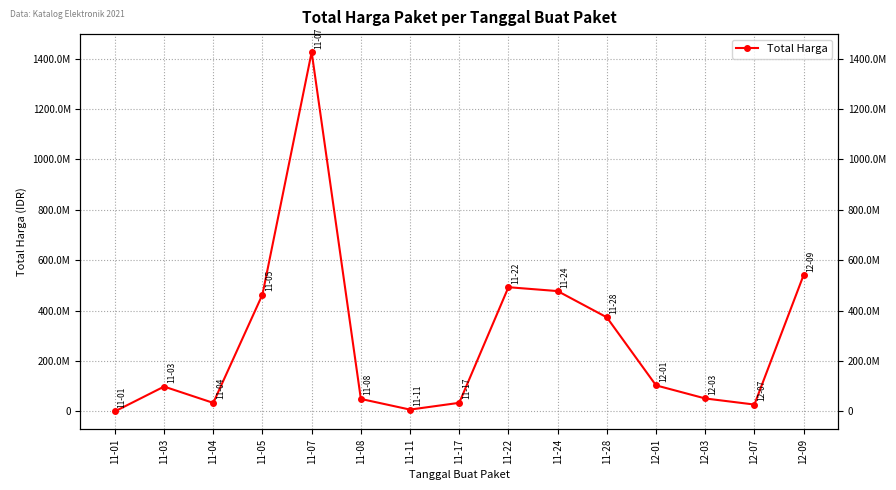

Reading left to right, extract all data points from this chart.

333600	98772570	34000000	464002100	1425867900	49730040	7401240	34292000	493000000	477600000	373404000	103541000	51601000	27412000	541071000